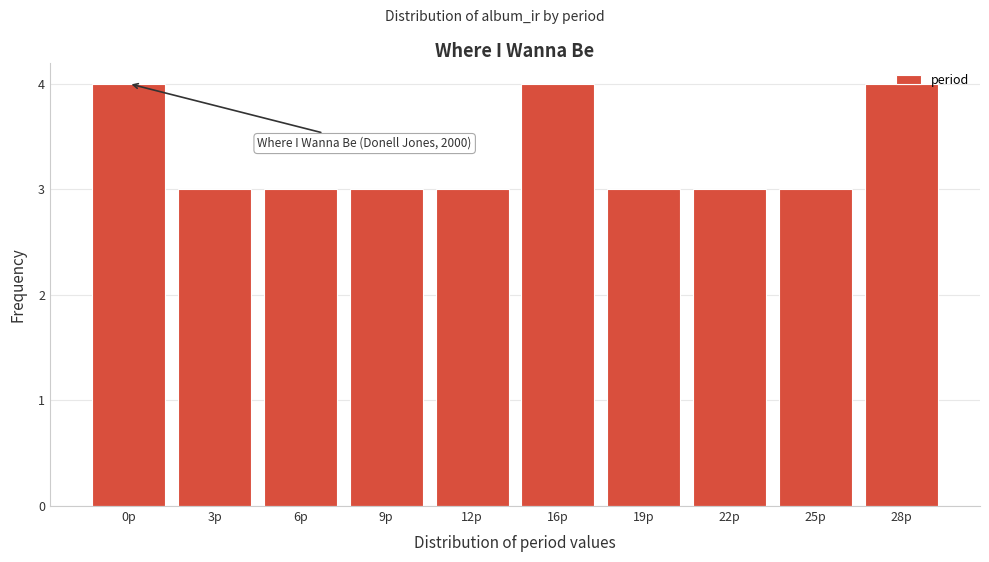

What is the average value?

3